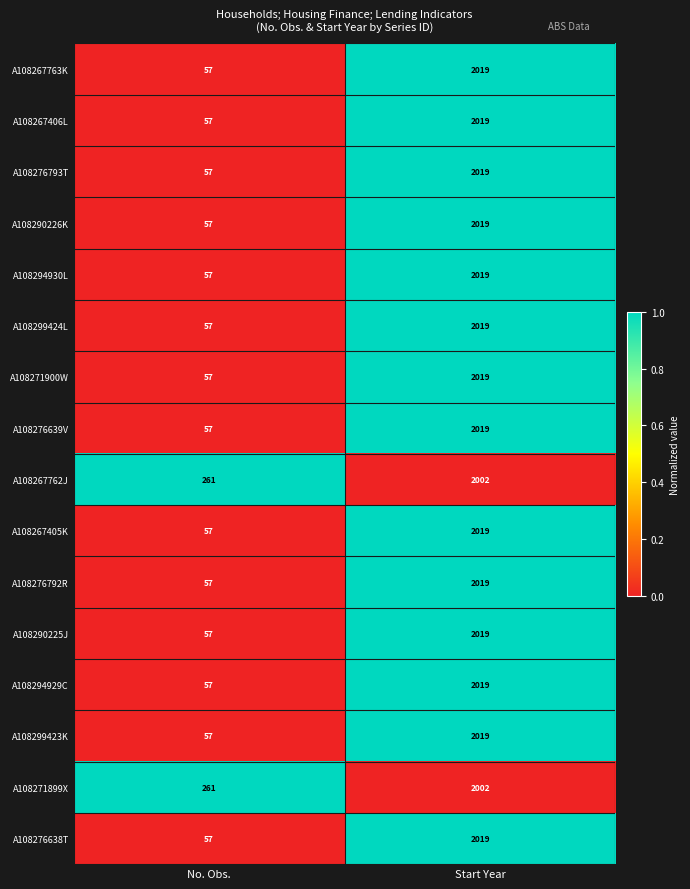

What is the spread (max minus min) of values at Start Year?

17